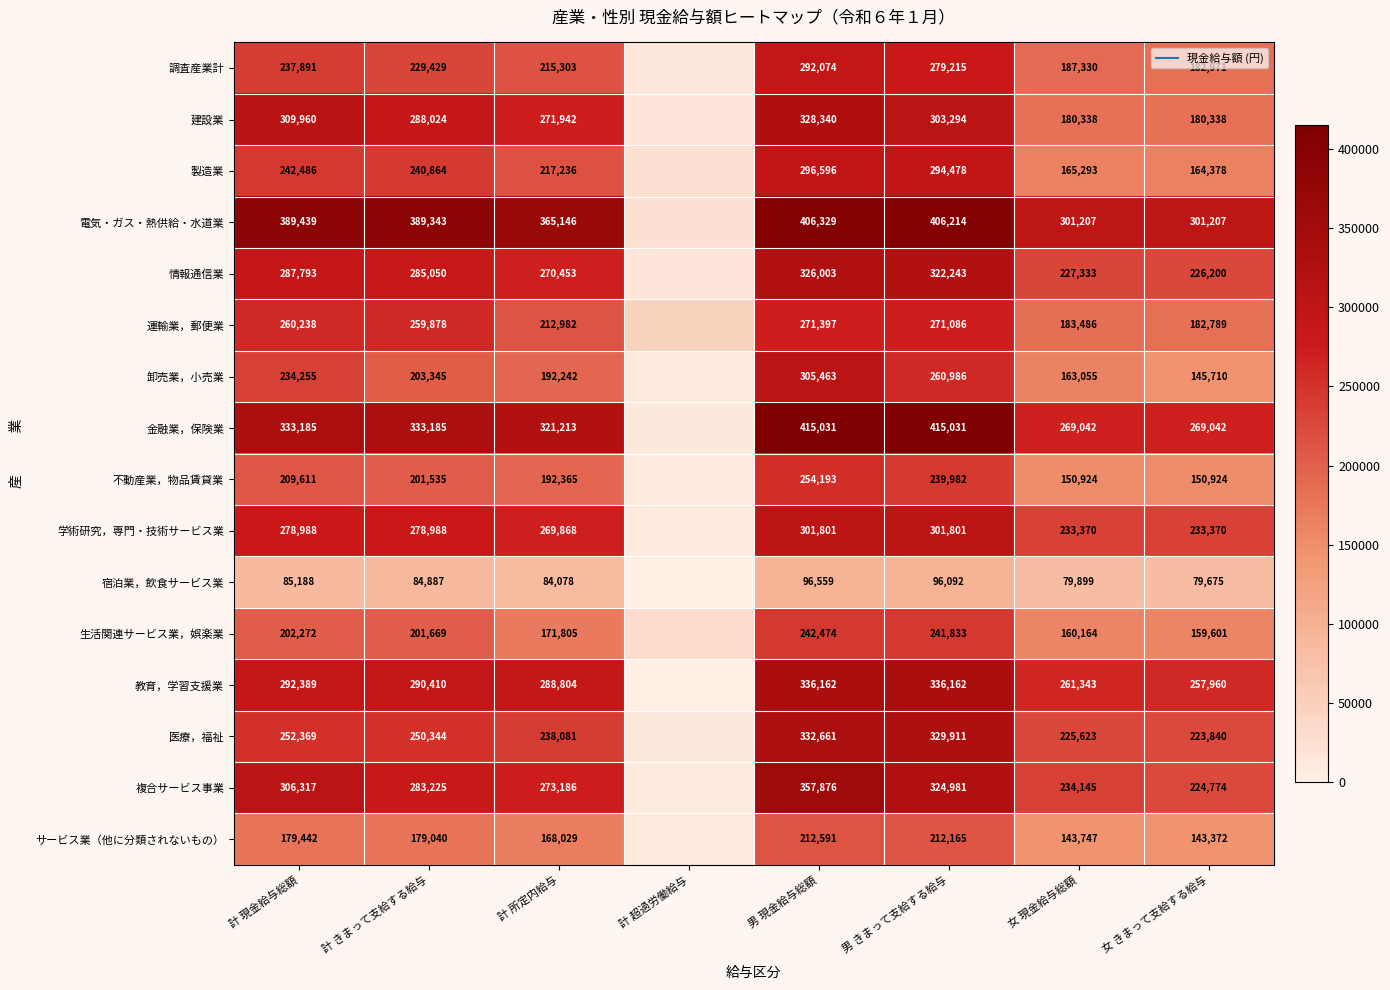

Where is 運輸業，郵便業 nearest to the value 159146?

女 きまって支給する給与